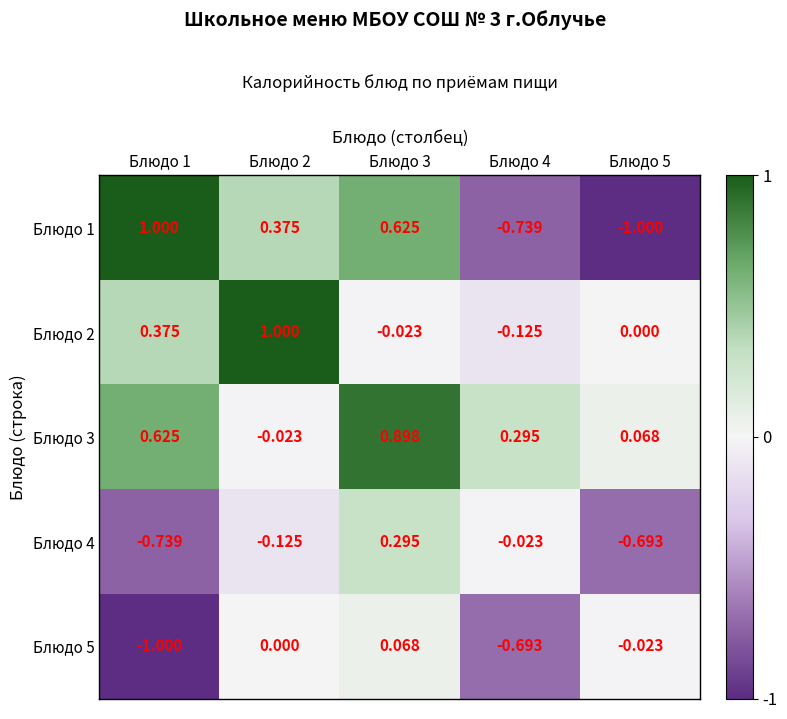

Is the value of Блюдо 5 at Блюдо 2 greater than the value of Блюдо 1 at Блюдо 3?

No